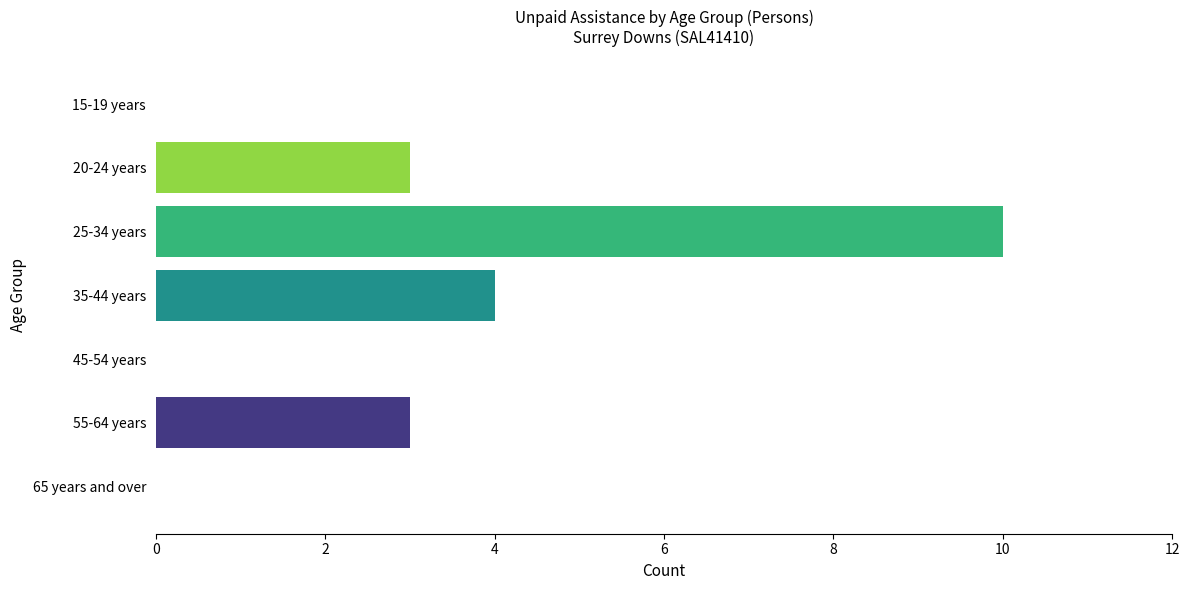

What is the sum of the values at 35-44 years and 15-19 years?

4